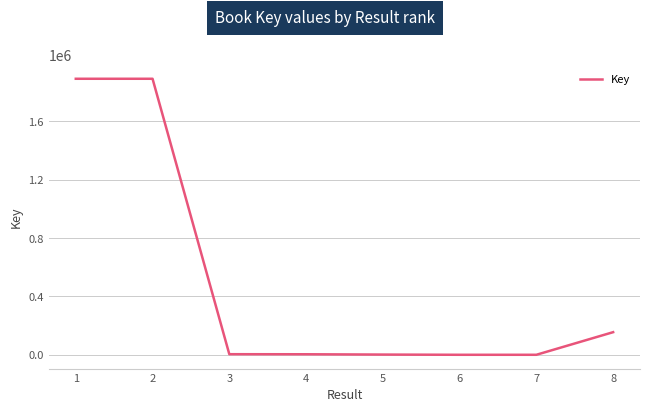

At which label does the data first exceed 4299?

1